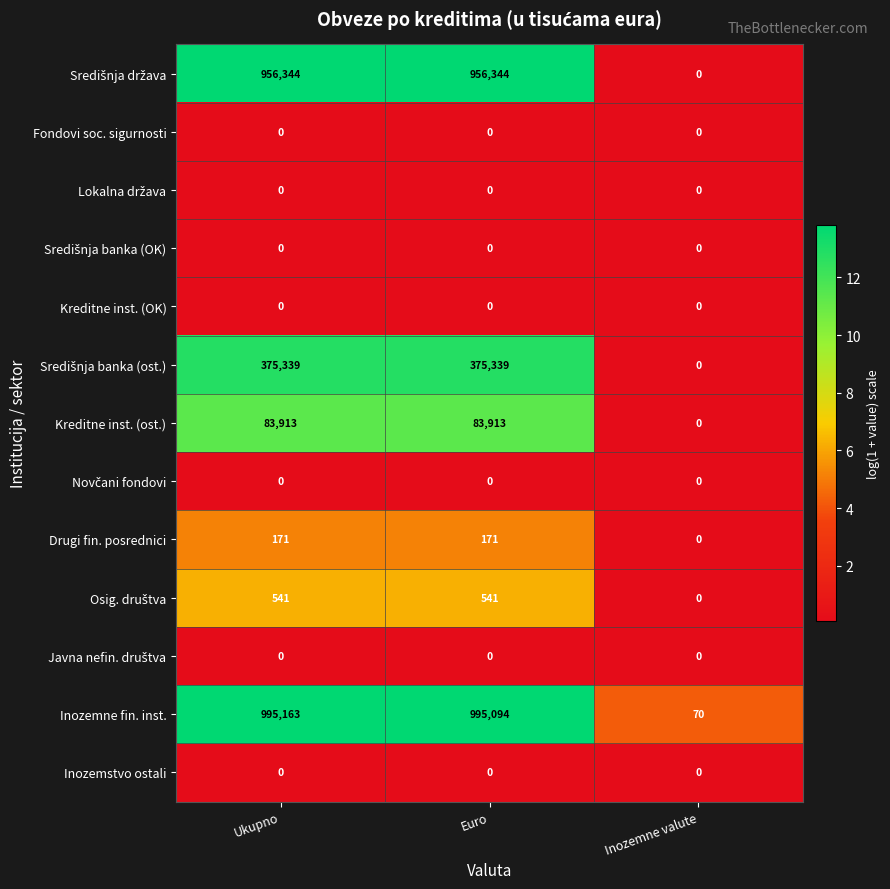

Which series changed the most between Euro and Inozemne valute?

Inozemne fin. inst.